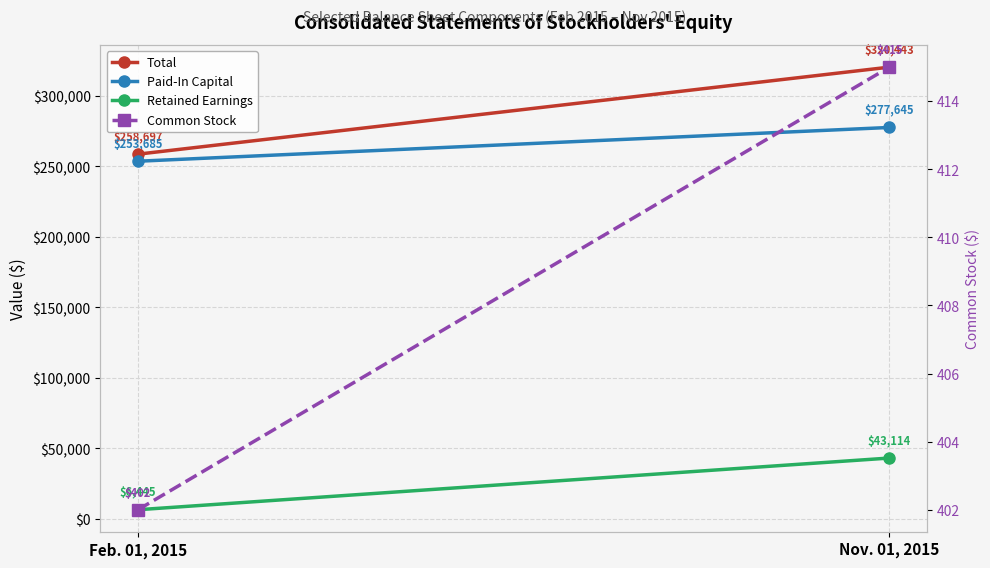

The Paid-In Capital series shows 253685 at Feb. 01, 2015. True or false?

True